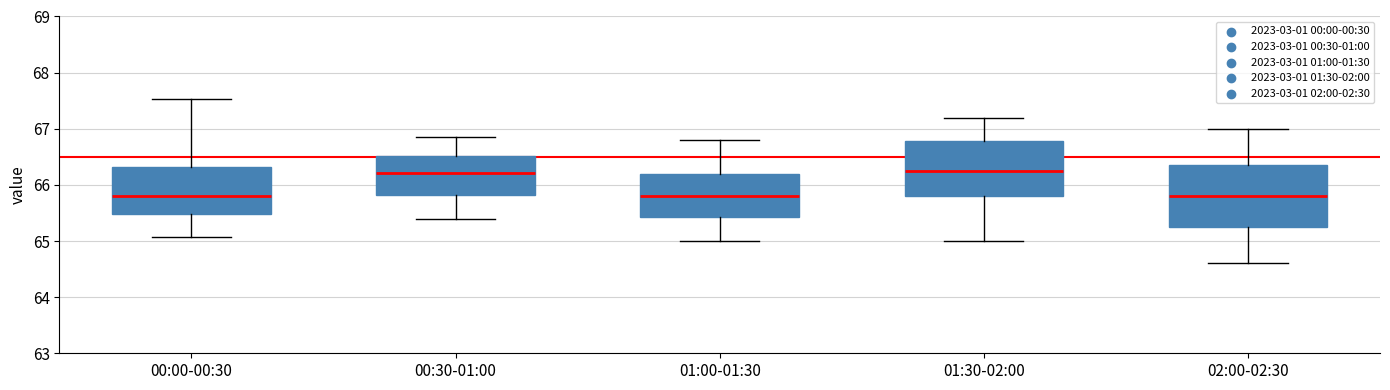

Reading left to right, read every box against the y-axis: the position of its median line, the range the box covers, and the ends of its whiskers. The values are not printed on the chart, so give them approximately, as read against the axis.

00:00-00:30: median 65.8, box 65.5 to 66.3, whiskers 65.1 to 67.5
00:30-01:00: median 66.2, box 65.8 to 66.5, whiskers 65.4 to 66.9
01:00-01:30: median 65.8, box 65.4 to 66.2, whiskers 65.0 to 66.8
01:30-02:00: median 66.3, box 65.8 to 66.8, whiskers 65.0 to 67.2
02:00-02:30: median 65.8, box 65.3 to 66.4, whiskers 64.6 to 67.0